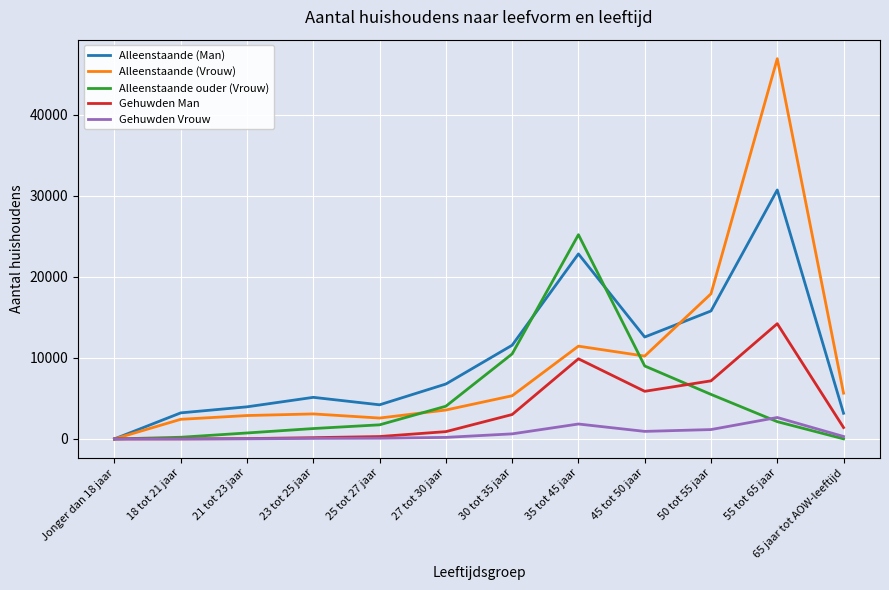

Which series changed the most between 21 tot 23 jaar and 45 tot 50 jaar?

Alleenstaande (Man)